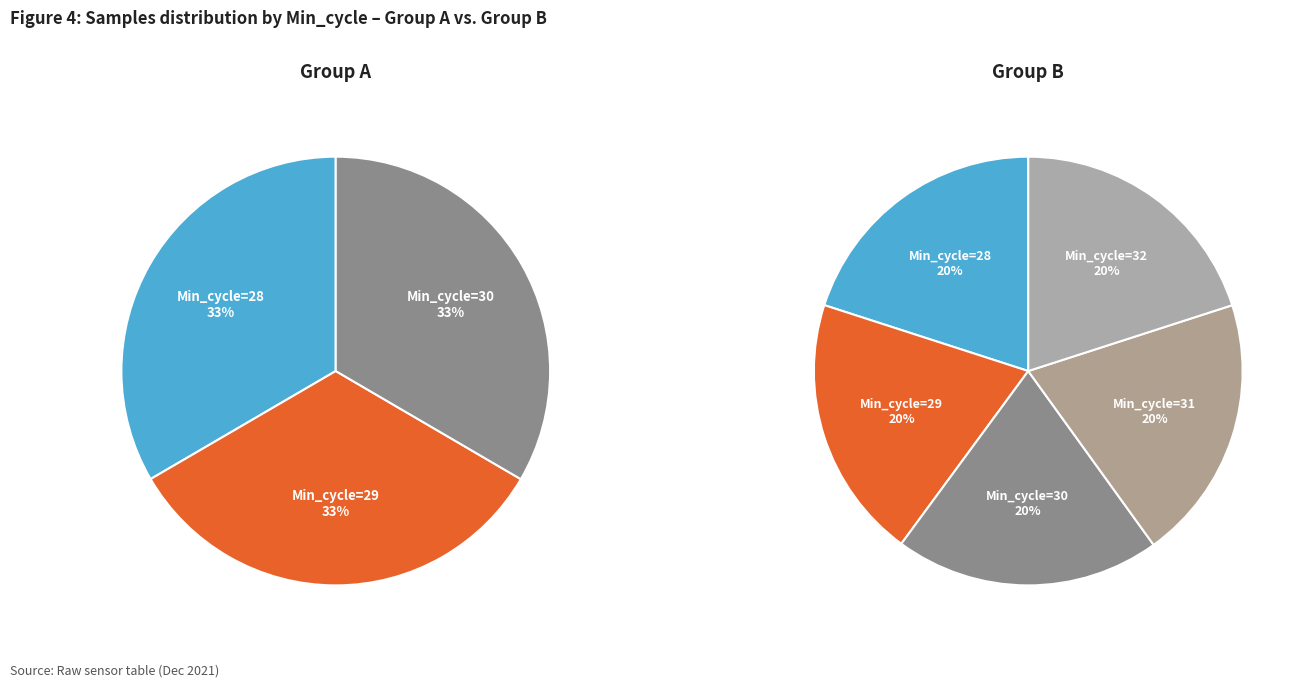

Is the sum of Min_cycle=30 and Min_cycle=28 greater than half?

No